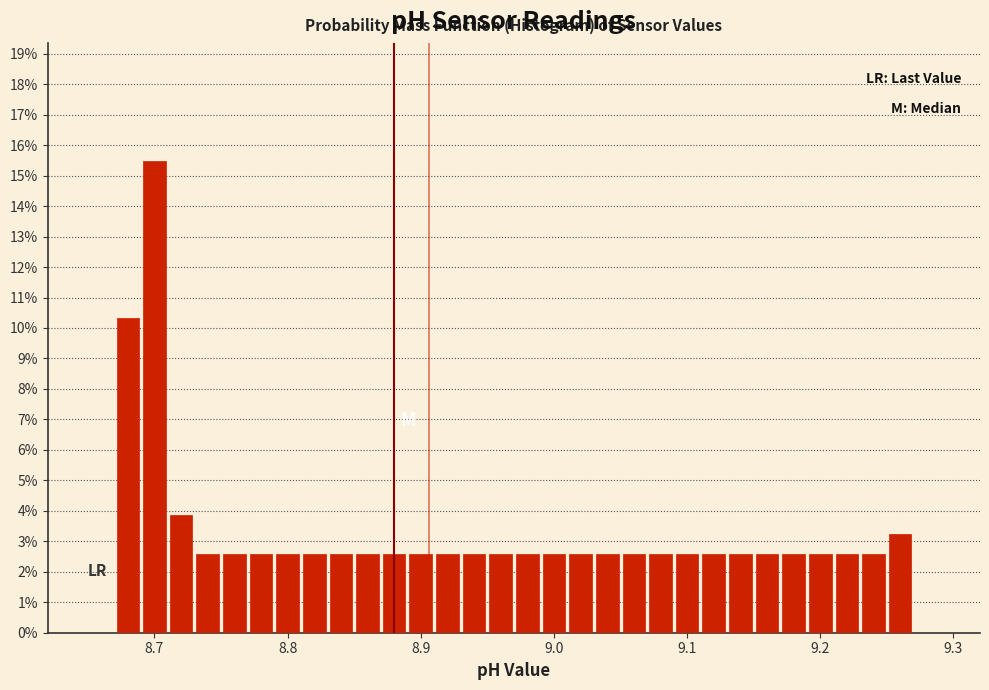

Read against the x-axis, roughly where is the centre of the tallest bar?

8.70